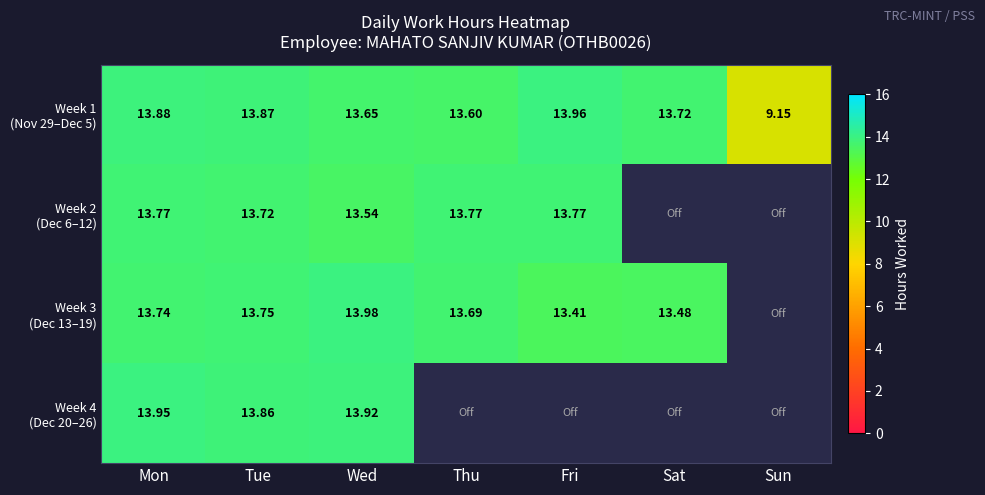

How many values in Week 4 (Dec 20–26) are above zero?

3